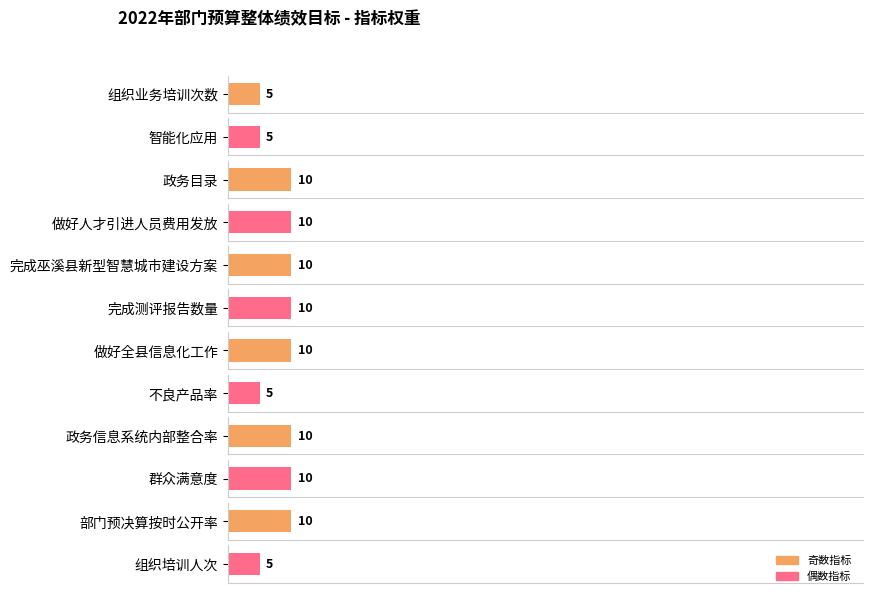

Reading right to left, what are all the values shown in this chart?

5	10	10	10	5	10	10	10	10	10	5	5